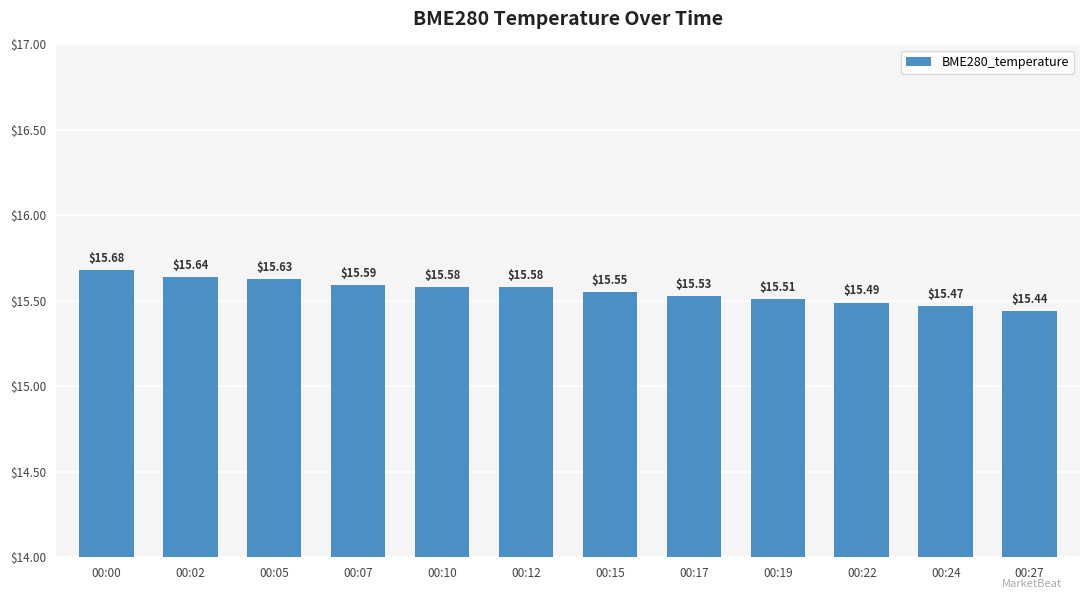

What is the sum of the values at 00:27 and 00:07?

31.0